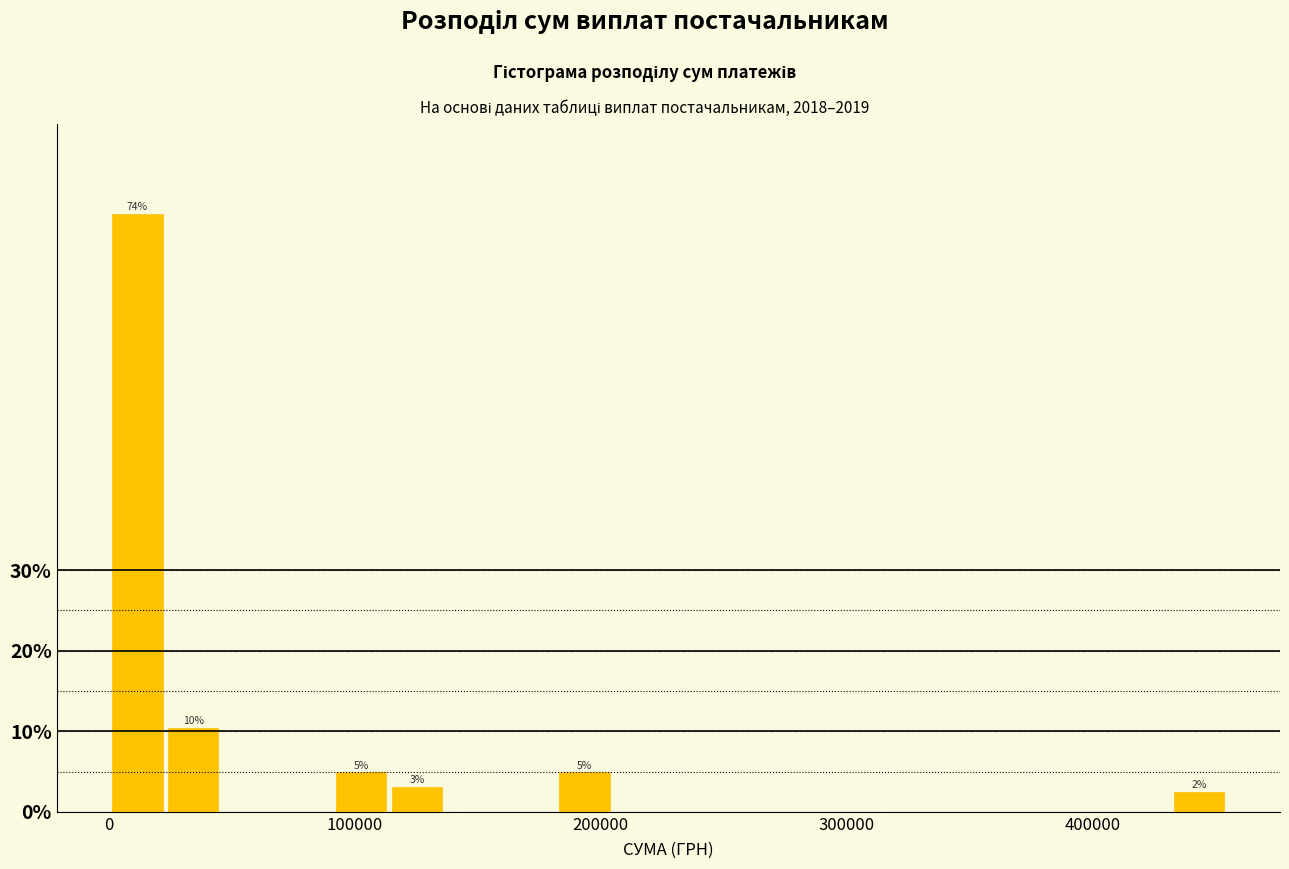

Read against the x-axis, roughly where is the centre of the tallest bar?

10000